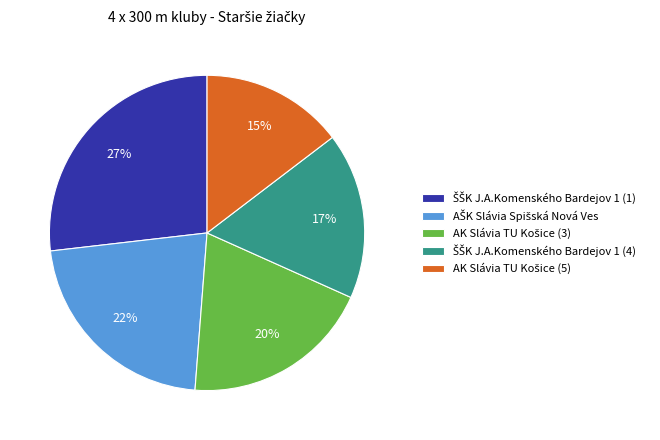

Does any single category account for the majority?

No